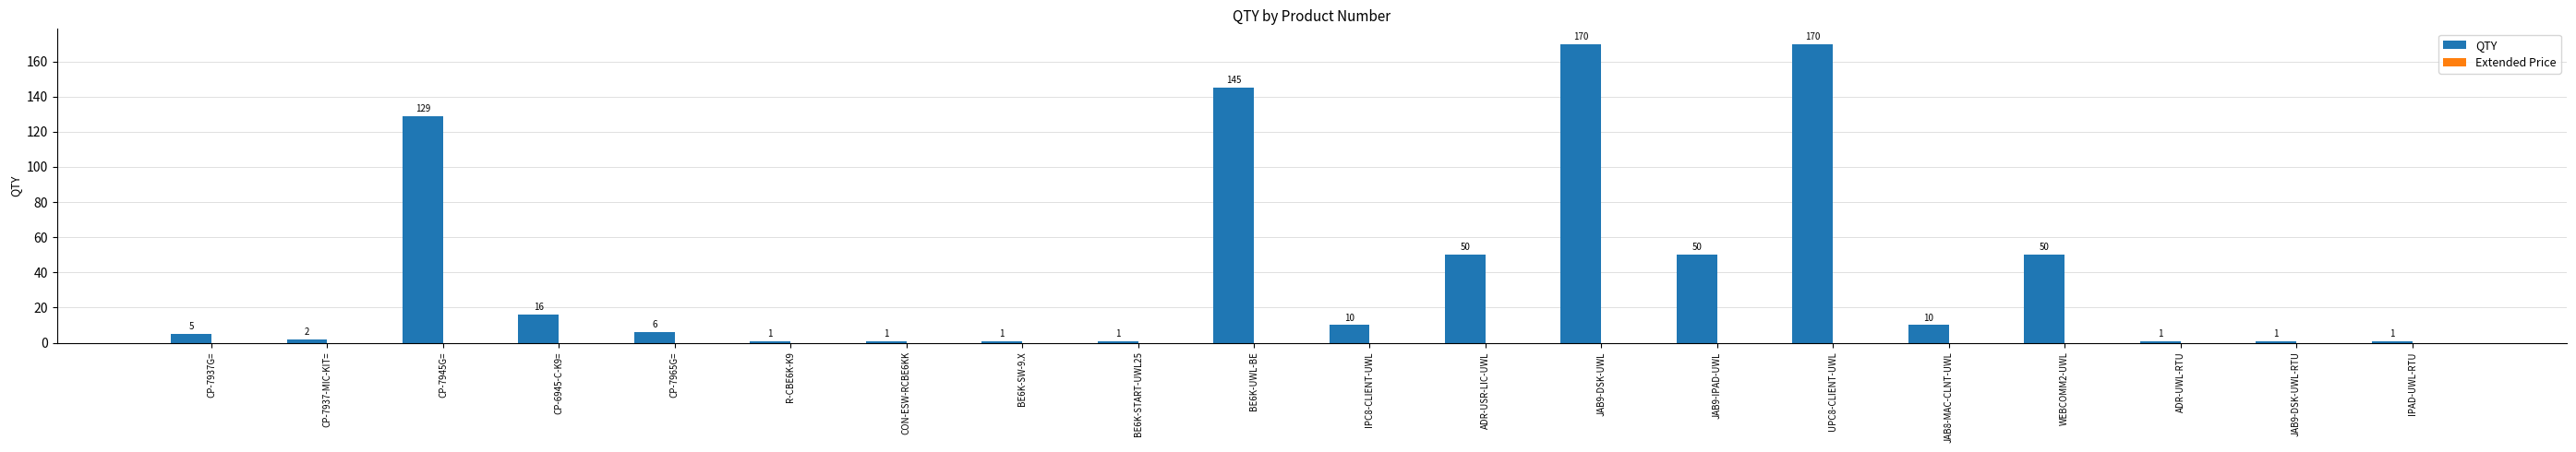

Count the number of categories in the chart.

20